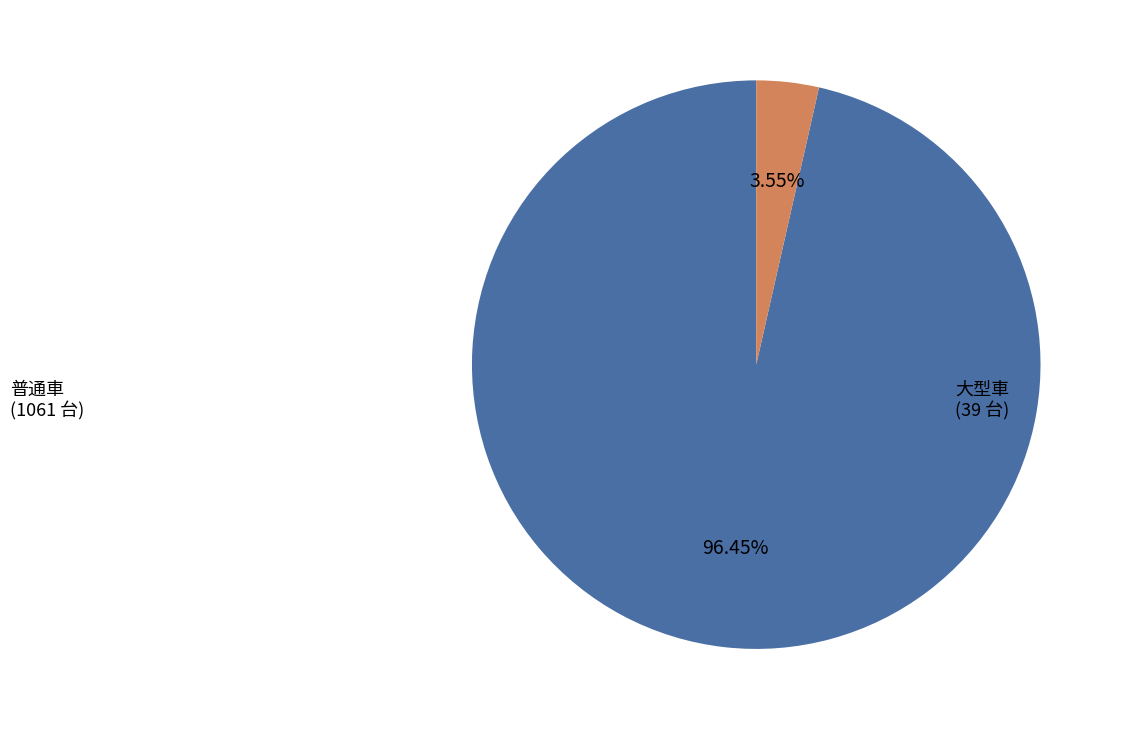

Is there a majority slice in this chart?

Yes